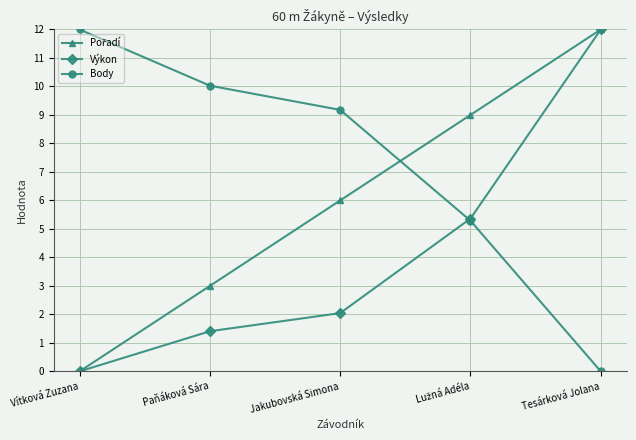

What is the average value of the Body series?

7.3